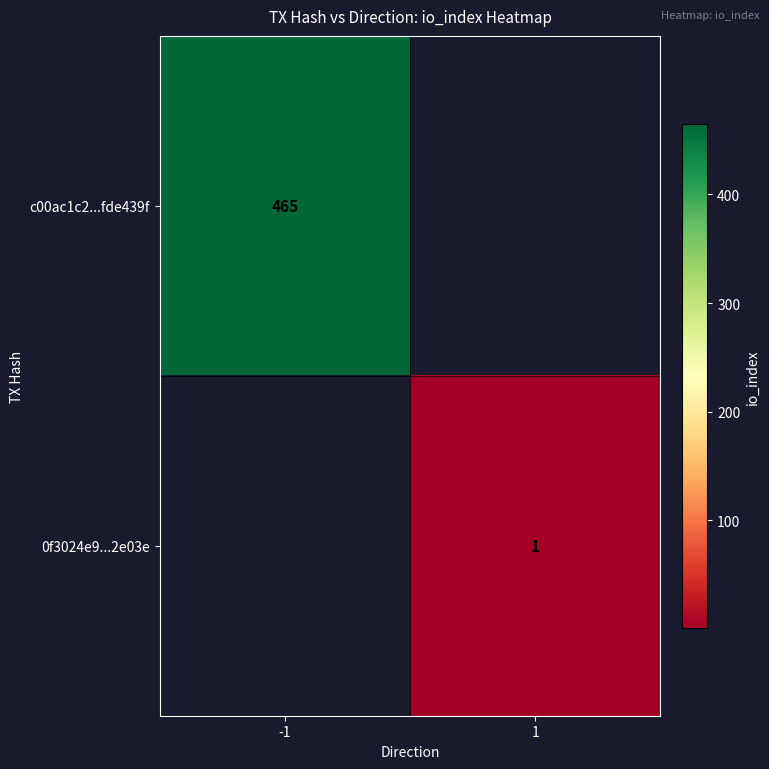

Which has a higher value, 1 or -1?

-1